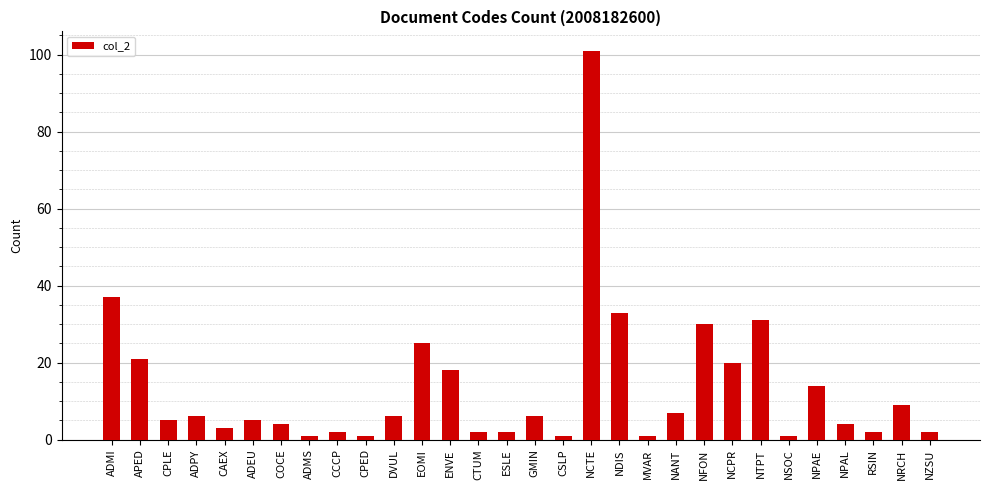

True or false: the data shows 21 at APED.

True